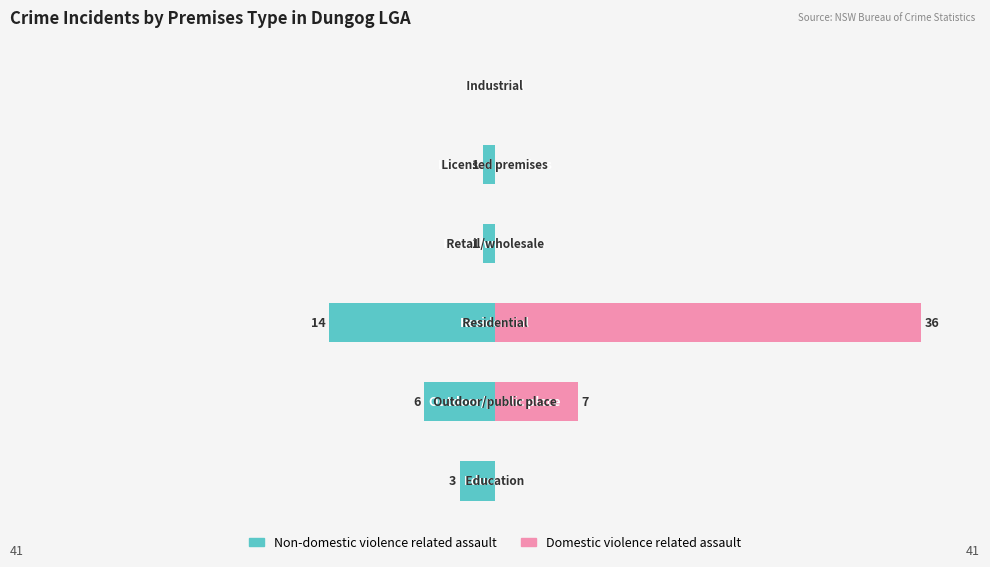

Reading right to left, transcribe all the data shown in this chart.

Non-domestic violence related assault: 0	-1	-1	-14	-6	-3
Domestic violence related assault: 0	0	0	36	7	0